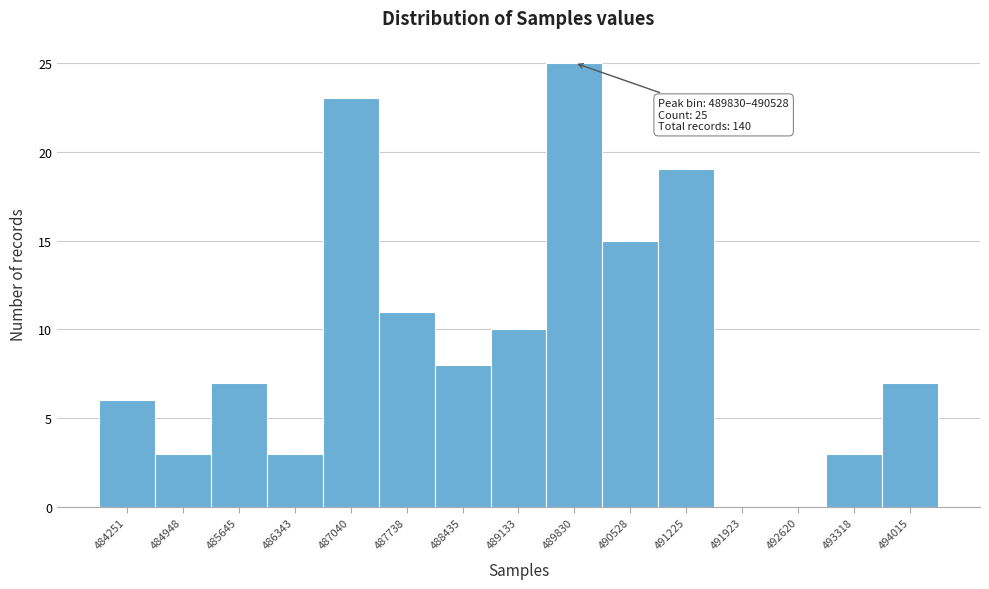

Reading left to right, extract all data points from this chart.

484251=6	484948=3	485645=7	486343=3	487040=23	487738=11	488435=8	489133=10	489830=25	490528=15	491225=19	491923=0	492620=0	493318=3	494015=7